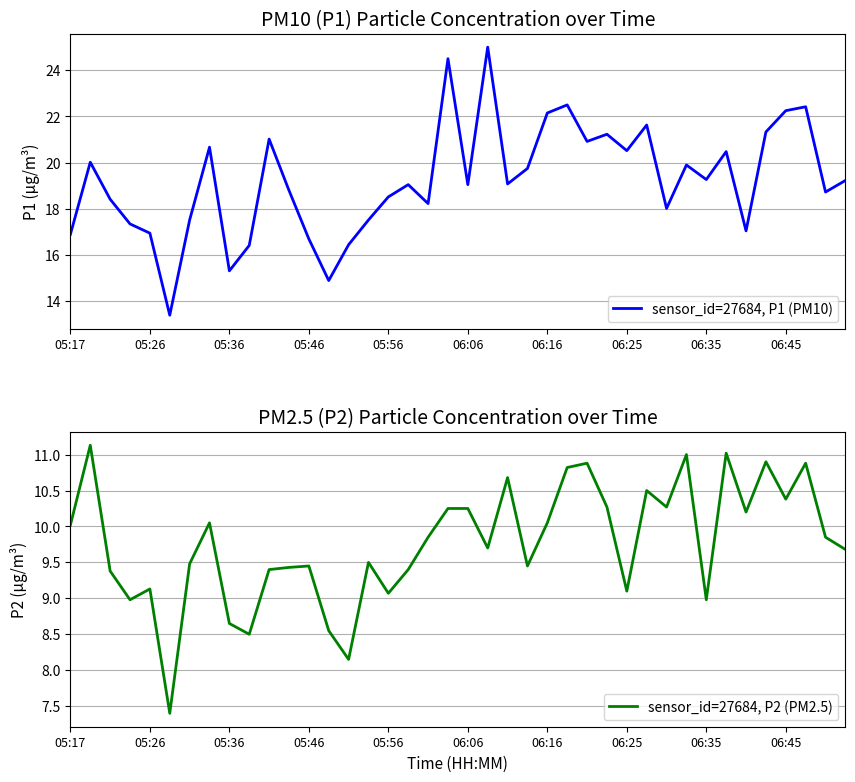

What is the lowest value of the sensor_id=27684, P1 (PM10) series?

13.4